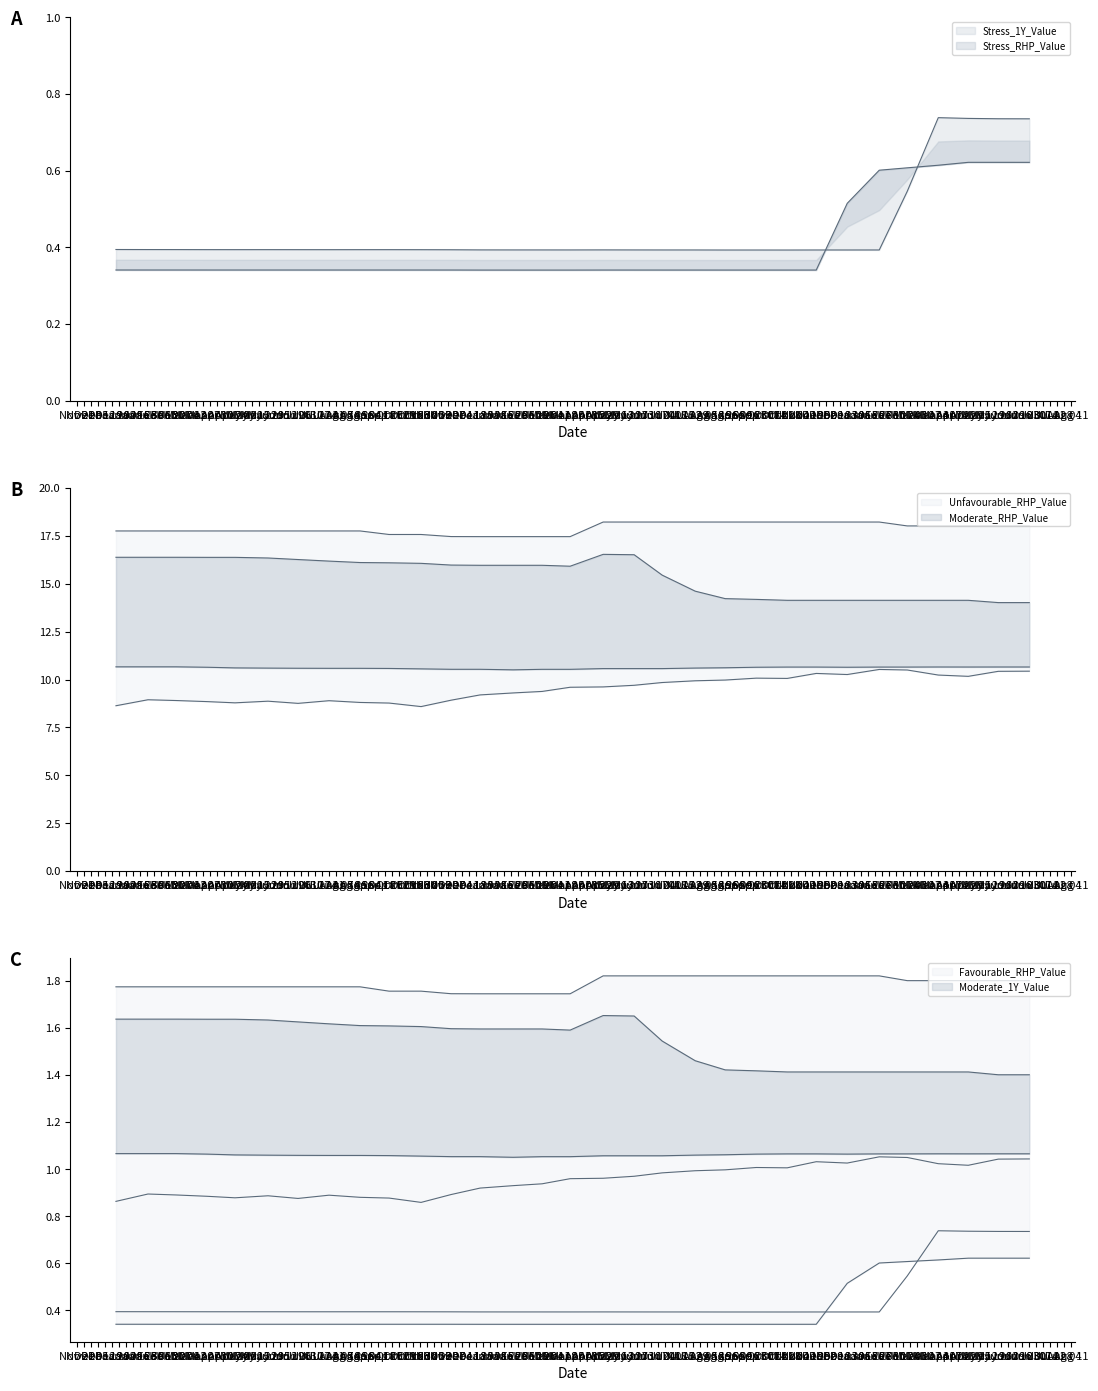

True or false: Moderate_1Y_Value has more than 2 interior local peaks.

False